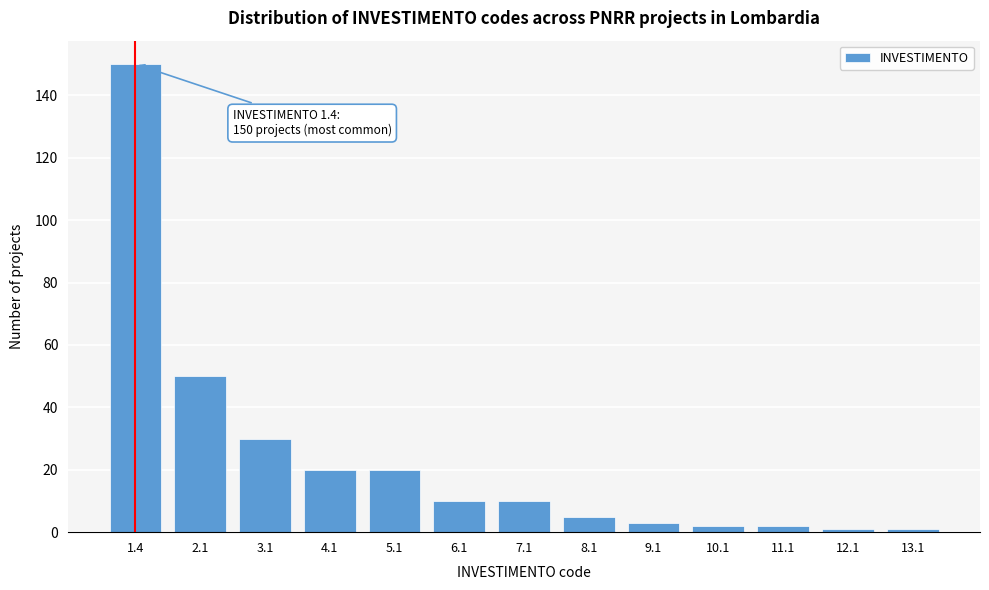

Reading left to right, transcribe all the data shown in this chart.

1.4=150	2.1=50	3.1=30	4.1=20	5.1=20	6.1=10	7.1=10	8.1=5	9.1=3	10.1=2	11.1=2	12.1=1	13.1=1